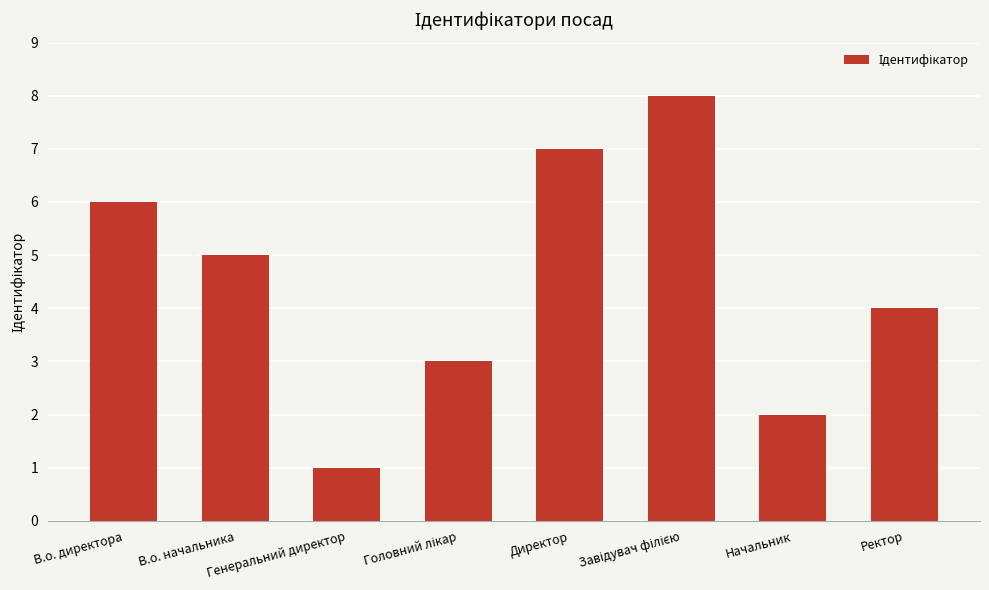

What is the value of the 7th bar from the left?

2